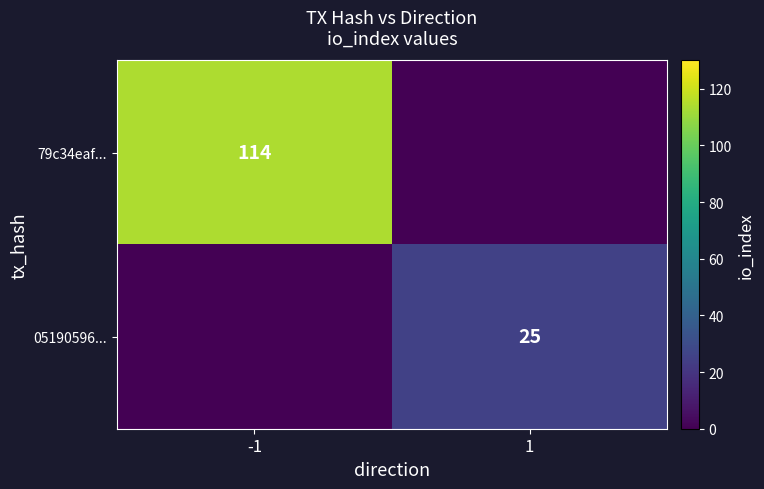

The 79c34eaf... series shows 114 at -1. True or false?

True